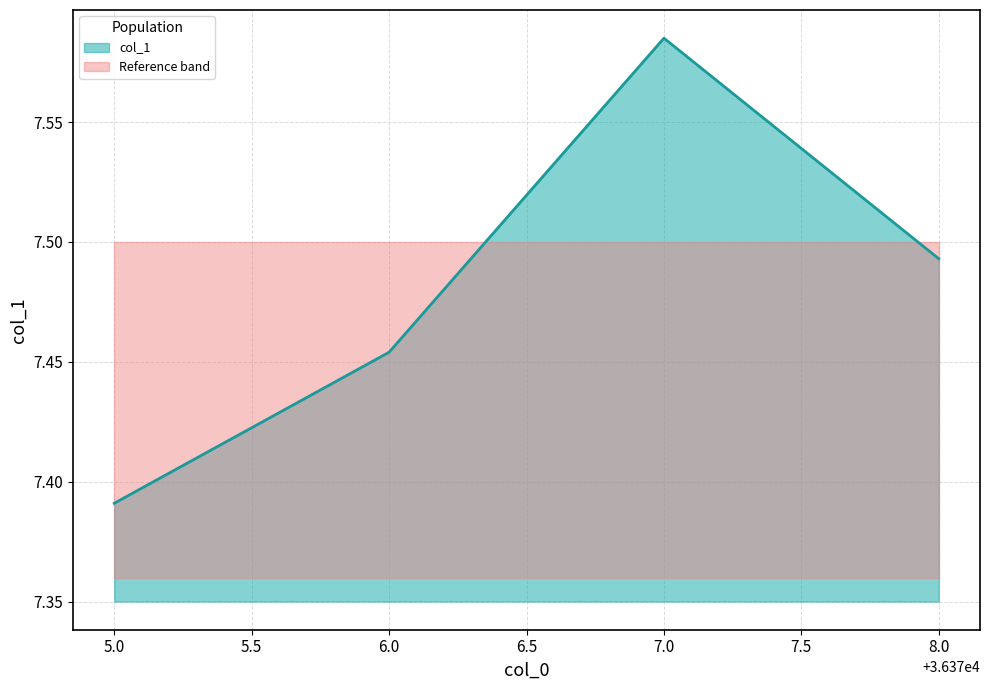

How many data points does each series have?

4